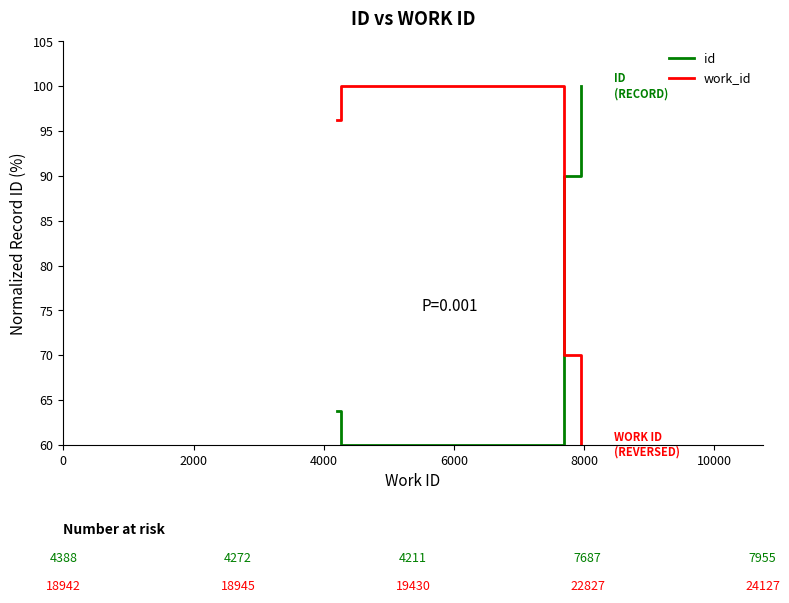

True or false: id and work_id cross at least once.

True